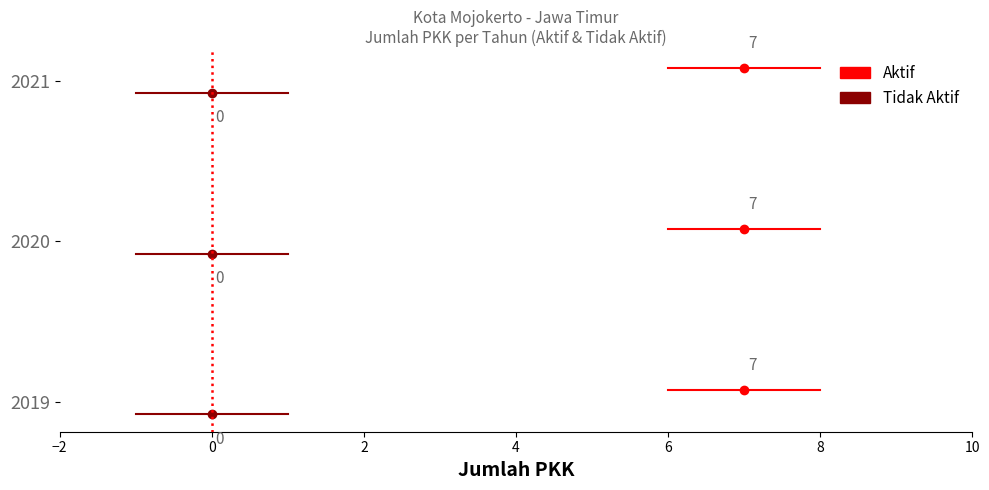

What are all the series names shown in the legend?

Aktif, Tidak Aktif